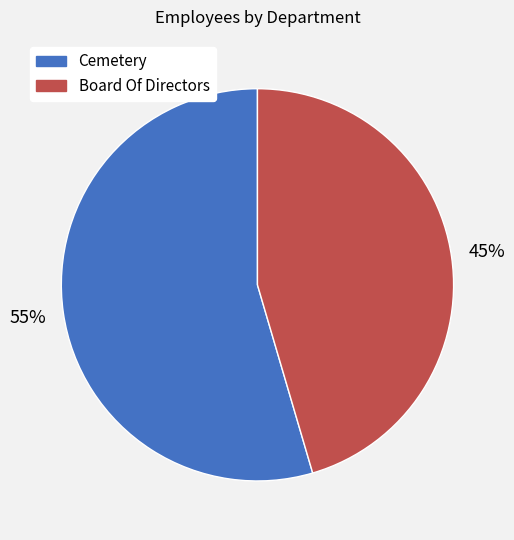

Rank the categories by value from highest to lowest.

Cemetery, Board Of Directors